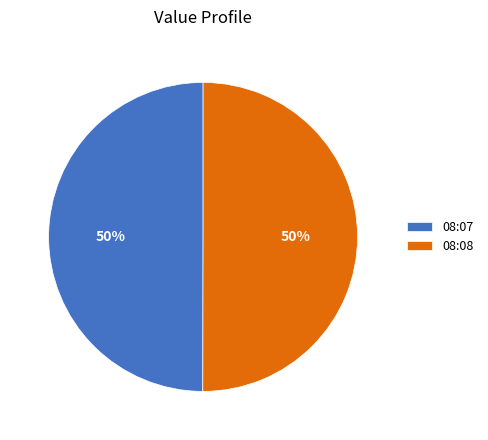

The 08:07 slice represents 50% of the pie. True or false?

True